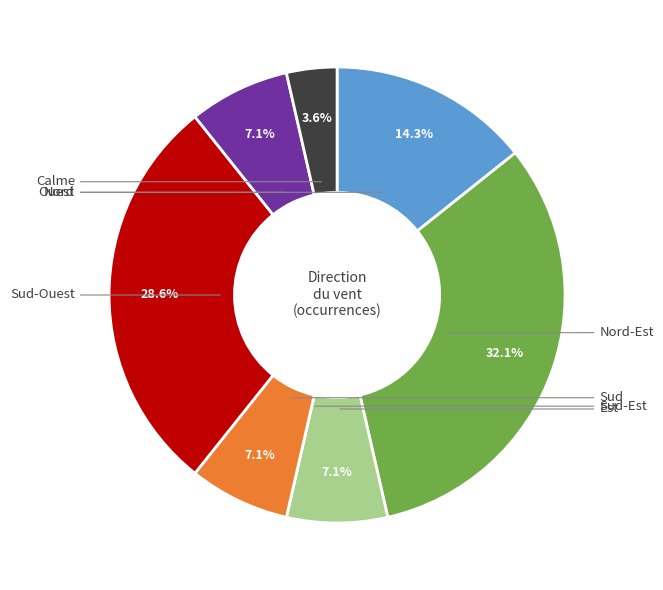

Is there any slice that represents more than half of the pie?

No